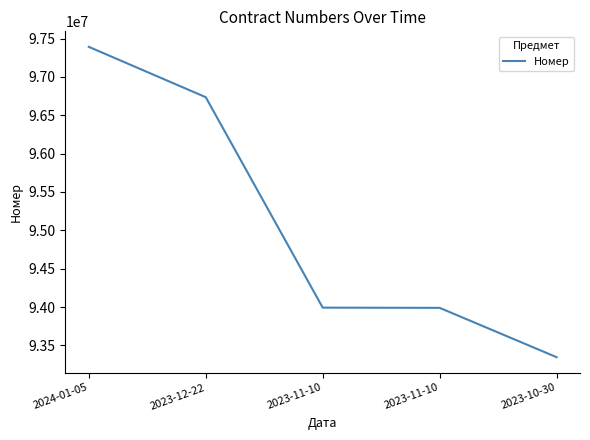

Rank the categories by value from highest to lowest.

2024-01-05, 2023-12-22, 2023-11-10, 2023-11-10, 2023-10-30